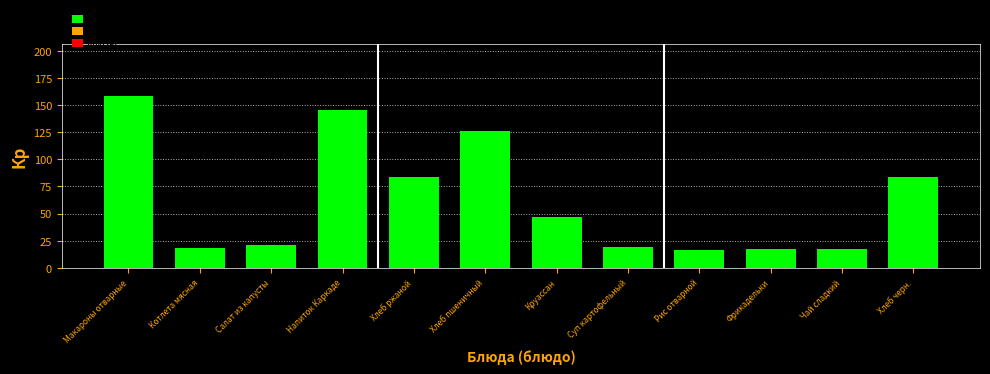

Reading right to left, list all the values displayed in this chart.

Хлеб черн.=84.0	Чай сладкий=17.0	Фрикадельки=17.0	Рис отварной=16.0	Суп картофельный=19.0	Круассан=47.0	Хлеб пшеничный=126.0	Хлеб ржаной=84.0	Напиток Каркаде=145.0	Салат из капусты=21.0	Котлета мясная=18.0	Макароны отварные=158.6